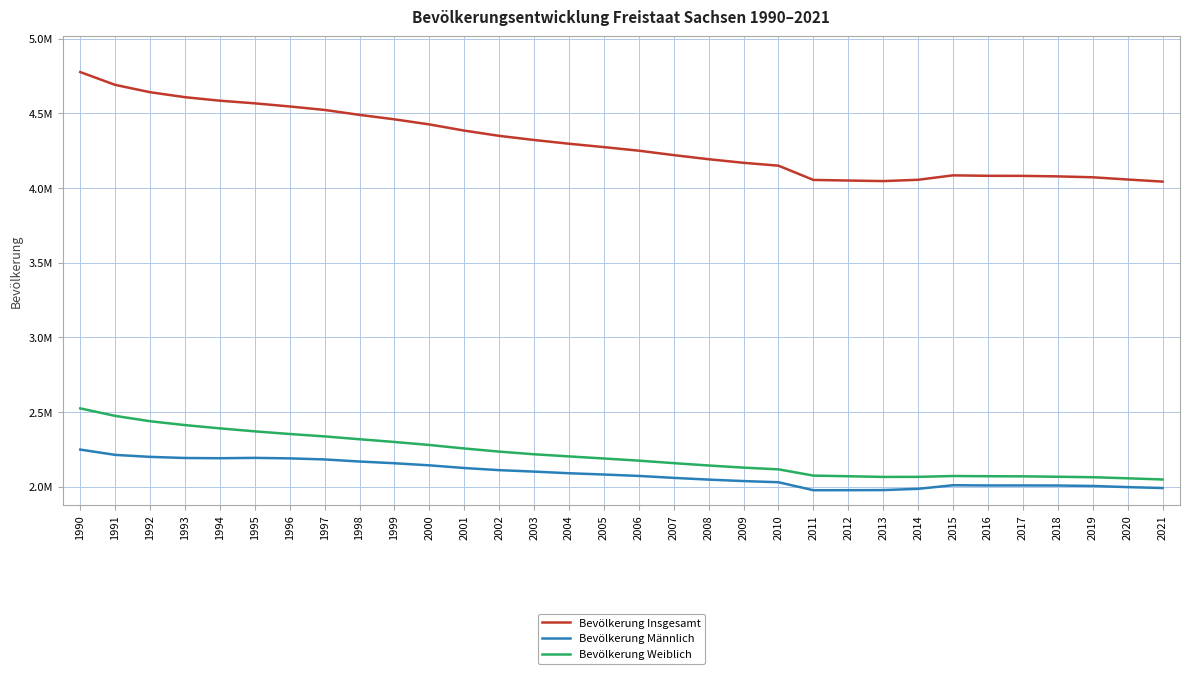

At which label does Bevölkerung Weiblich first exceed 2190514?

1990